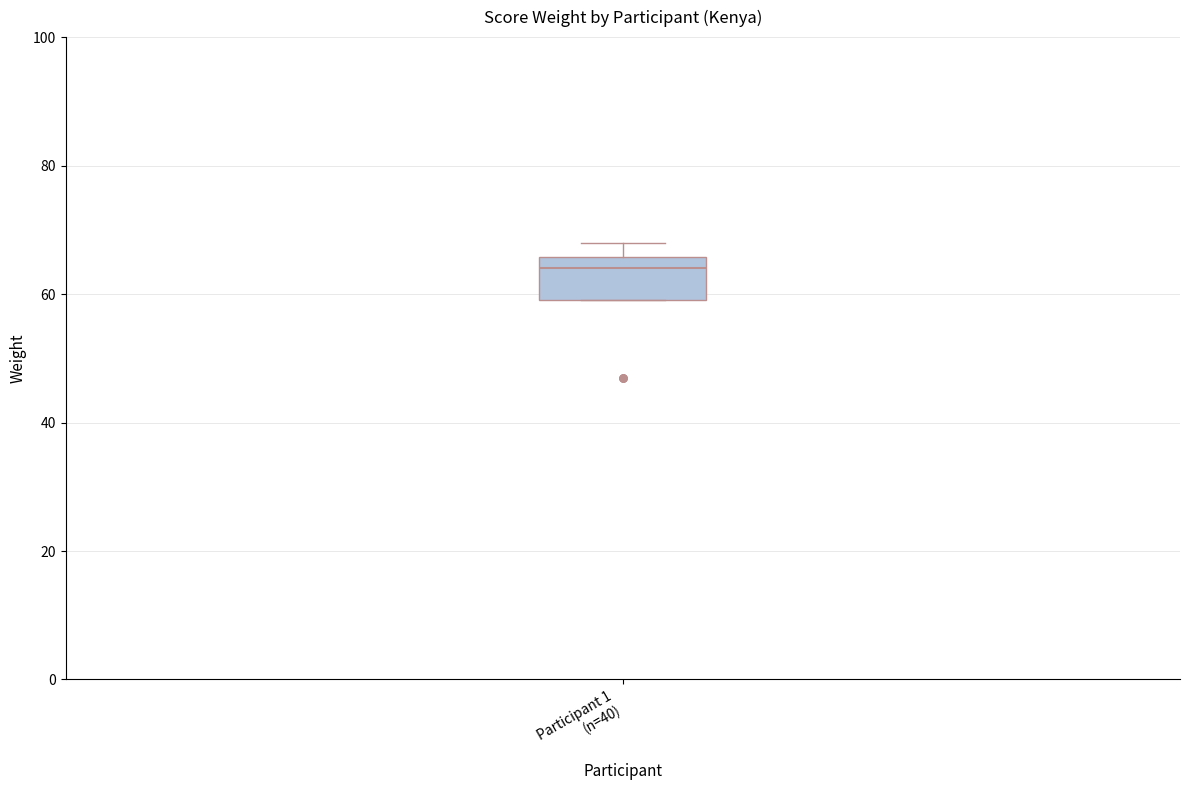

Where is the upper edge of the box for Participant 1 (n=40) on the y-axis? The values are not printed on the chart, so give them approximately, as read against the axis.

66